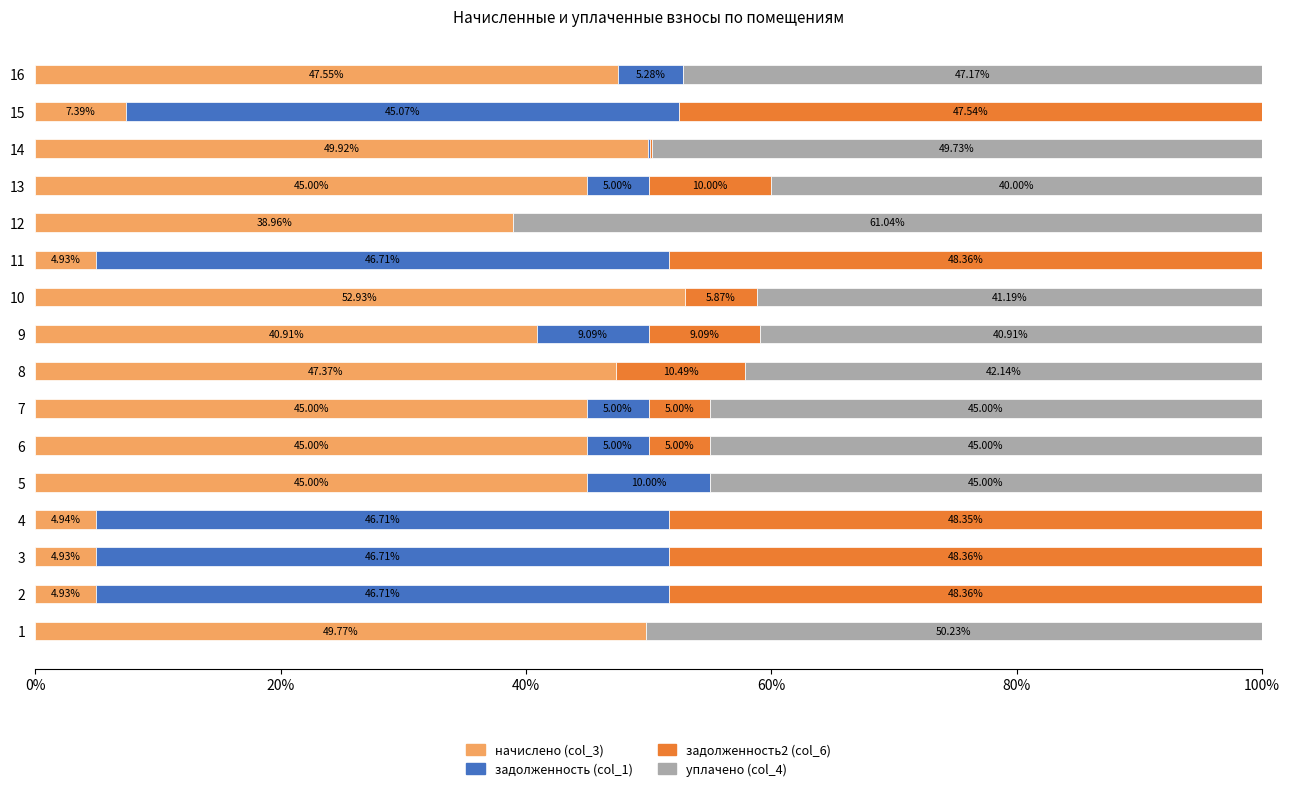

What is the sum of all начислено (col_3) values?

534.5